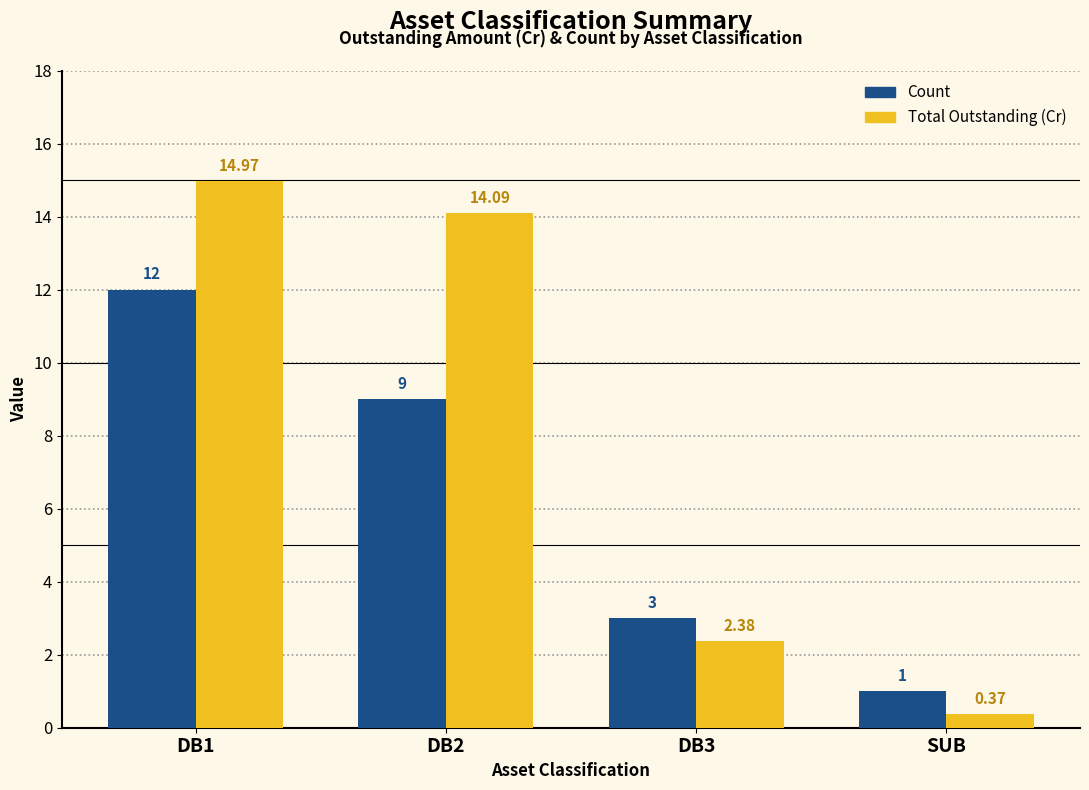

The Count series shows 4.5 at DB2. True or false?

False